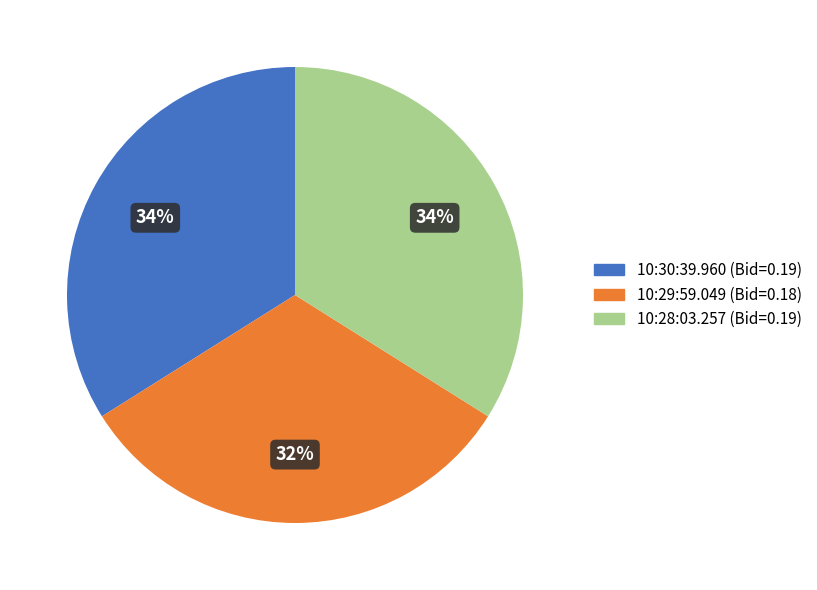

True or false: 10:28:03.257 accounts for 34% of the total.

True